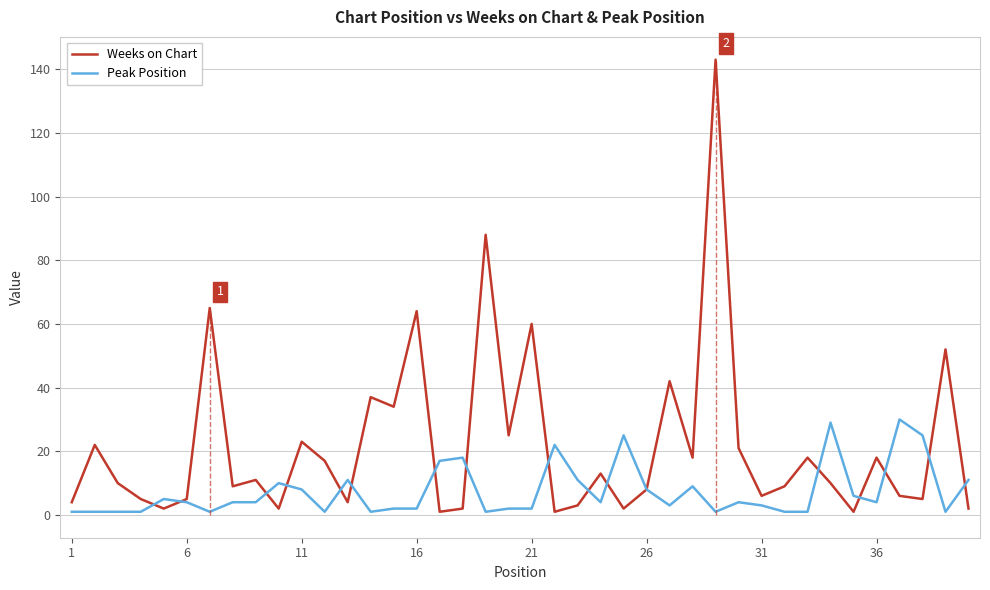

What is the highest value of the Peak Position series?

30